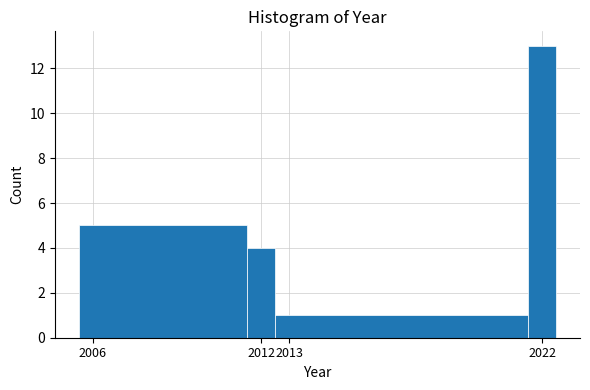

Reading left to right, transcribe this chart: for each bar, give the range it covers on the x-axis and its height. The values are not printed on the chart, so give them approximately, as read against the axis.

2005.5 to 2011.5: 5
2011.5 to 2012.5: 4
2012.5 to 2021.5: 1
2021.5 to 2022.5: 13